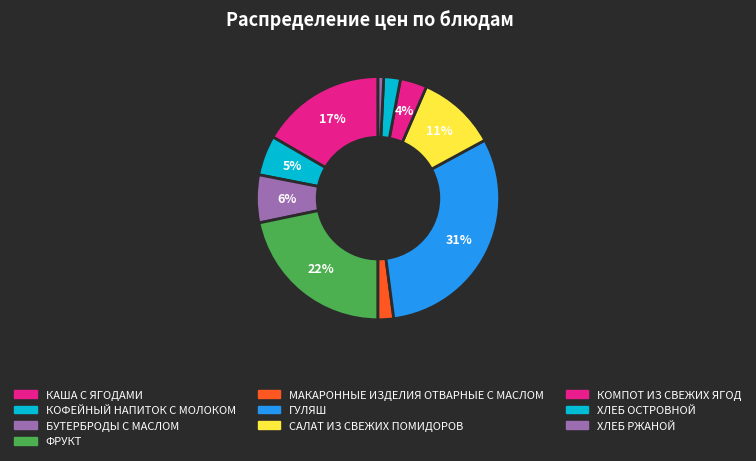

Between ФРУКТ and МАКАРОННЫЕ ИЗДЕЛИЯ ОТВАРНЫЕ С МАСЛОМ, which is larger?

ФРУКТ